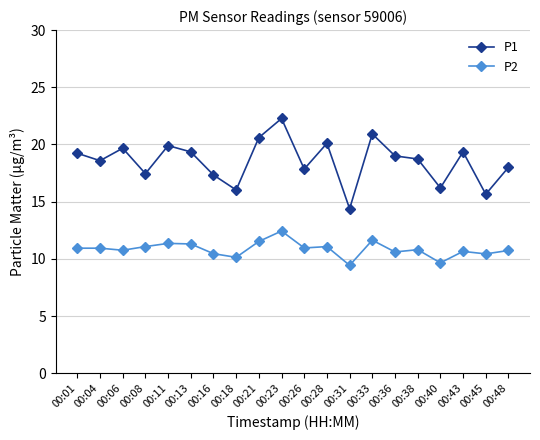

The value of P1 at 00:16 is 28.7. True or false?

False